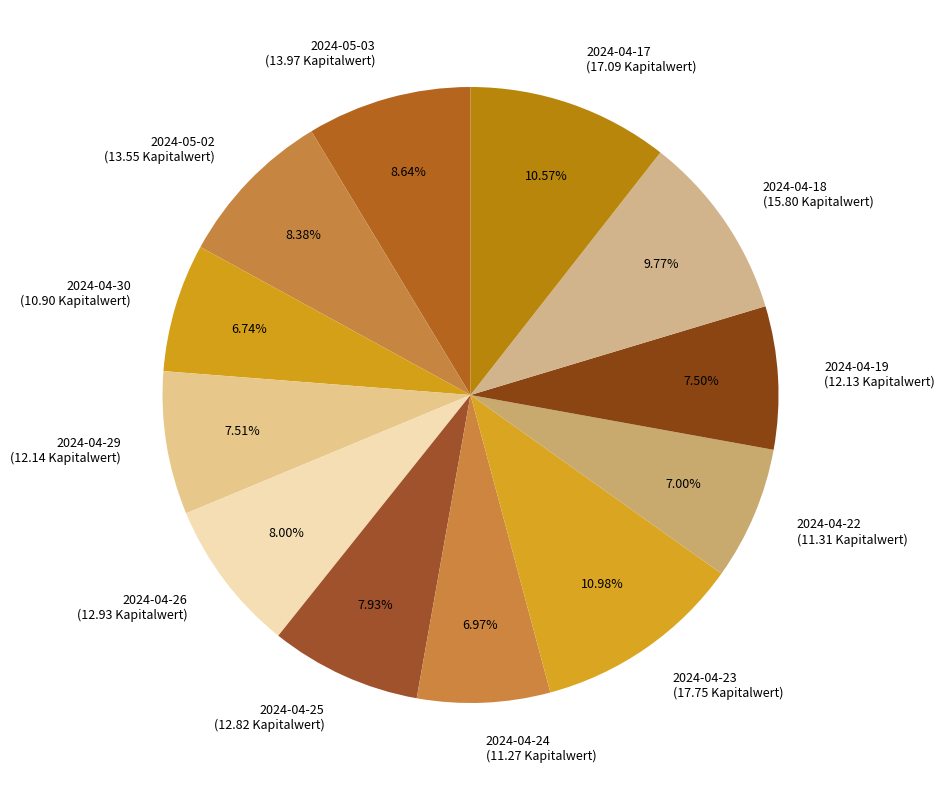

Is there a majority slice in this chart?

No